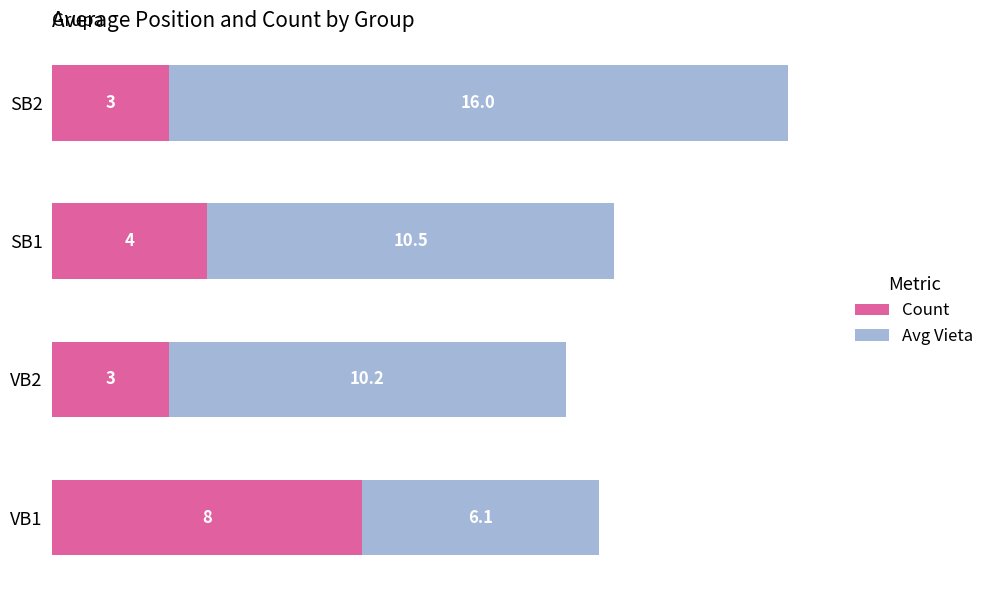

What is the total value across all series at SB2?

19.0